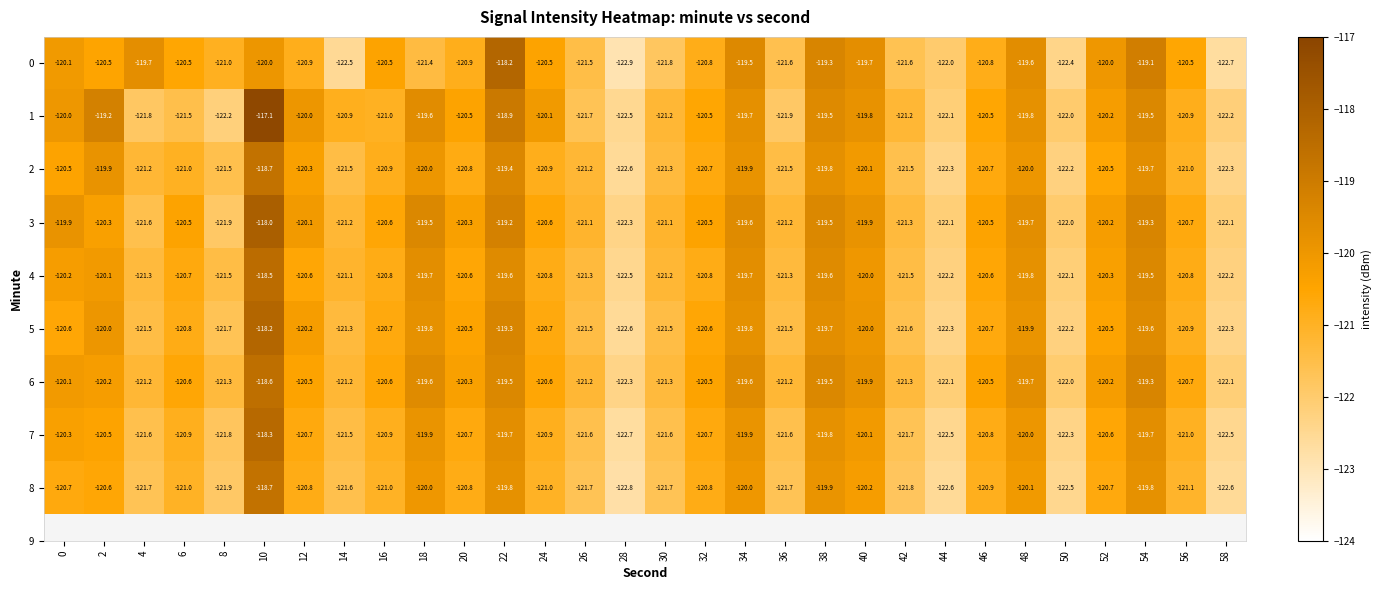

What is the average value of the 3 series?

-120.6